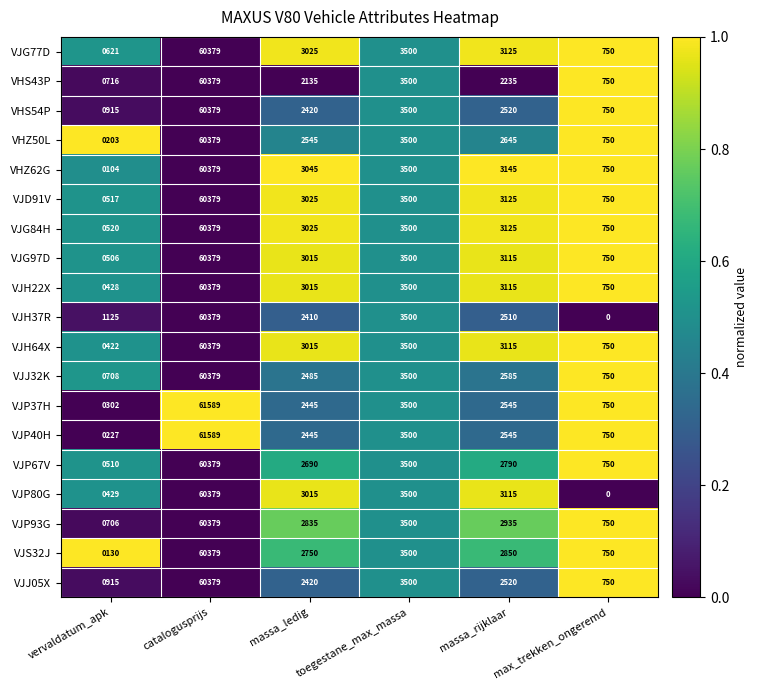

What is the spread (max minus min) of values at catalogusprijs?

1210